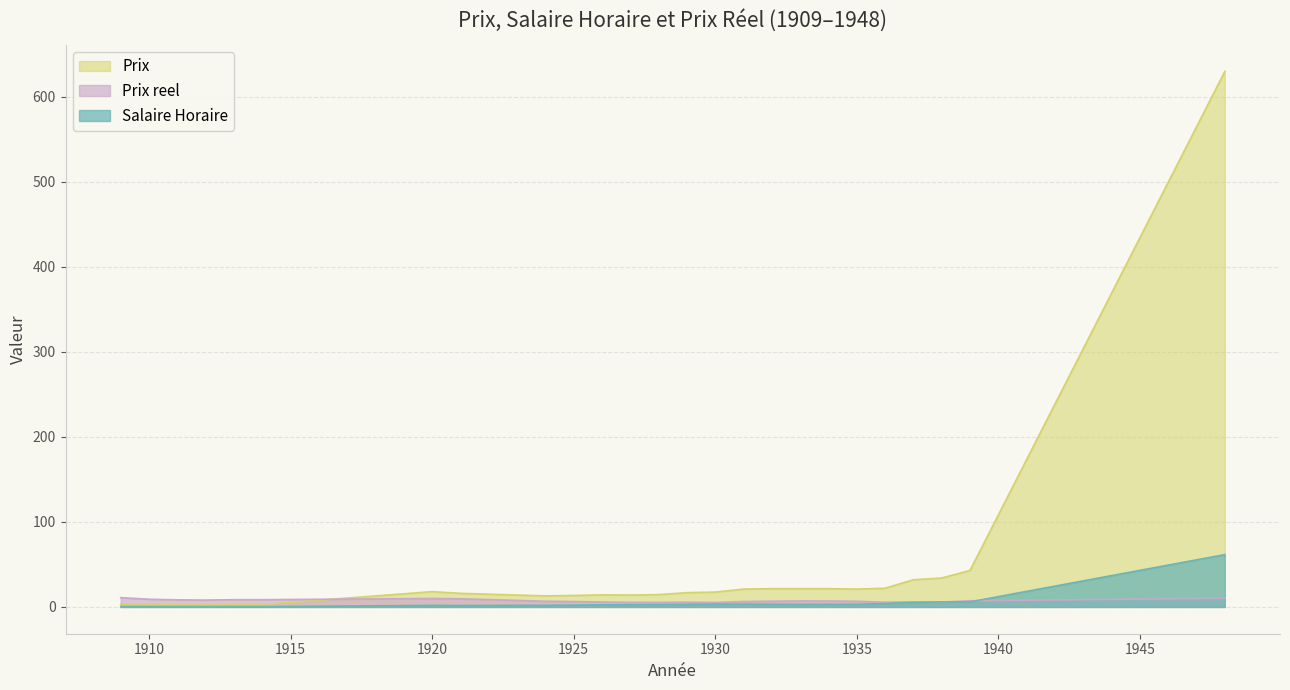

Reading left to right, list all the values displayed in this chart.

Salaire Horaire: 1909=0.3	1910=0.3	1911=0.3	1912=0.3	1913=0.3	1914=0.3	1920=1.8	1921=1.7	1924=1.9	1925=2.1	1926=2.5	1927=2.6	1928=2.7	1929=3.0	1930=3.3	1931=3.3	1932=3.2	1933=3.1	1934=3.1	1935=3.1	1936=4.0	1937=5.3	1938=5.9	1939=6.0	1948=61.6
Prix reel: 1909=10.9	1910=9.1	1911=8.3	1912=8.1	1913=8.5	1914=8.5	1920=9.9	1921=9.6	1924=6.7	1925=6.4	1926=5.7	1927=5.4	1928=5.3	1929=5.6	1930=5.3	1931=6.4	1932=6.7	1933=7.0	1934=6.9	1935=6.7	1936=5.5	1937=6.0	1938=5.8	1939=7.2	1948=10.2
Prix: 1909=3.5	1910=3.0	1911=2.8	1912=2.8	1913=2.9	1914=2.9	1920=18.0	1921=16.0	1924=13.0	1925=13.5	1926=14.2	1927=14.0	1928=14.5	1929=16.8	1930=17.5	1931=21.0	1932=21.5	1933=21.5	1934=21.5	1935=21.0	1936=22.0	1937=32.0	1938=34.0	1939=43.0	1948=630.0